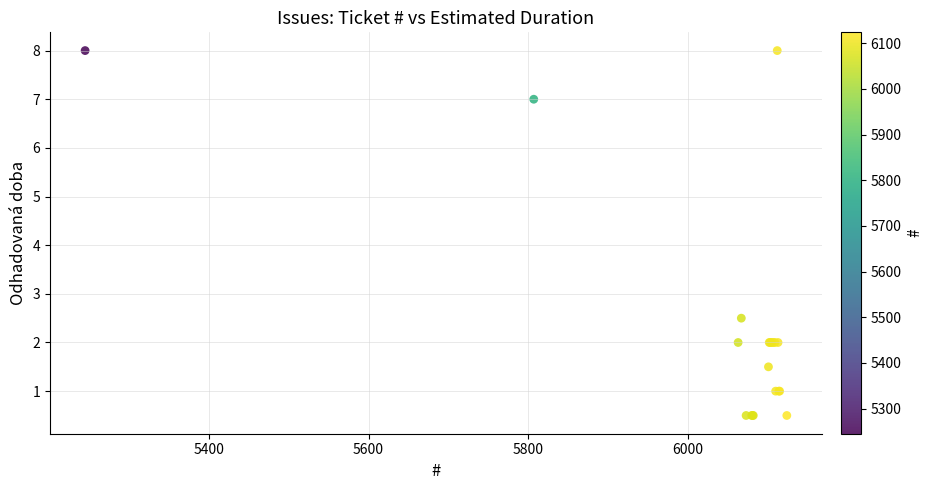

What Y value in the scatter plot is closest to 4?

2.5